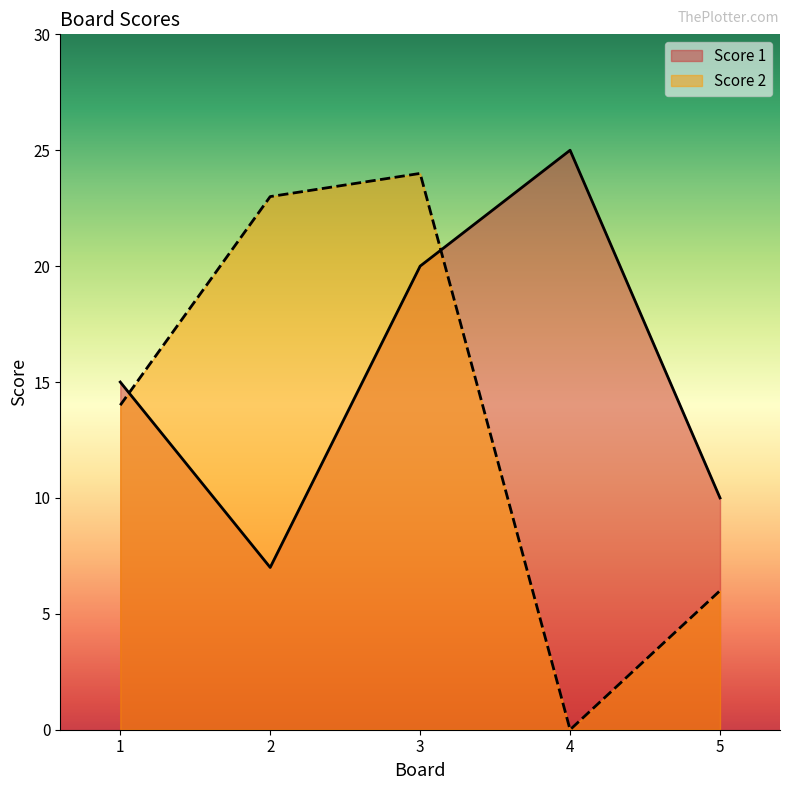

At which label does Score 2 first exceed 14?

2